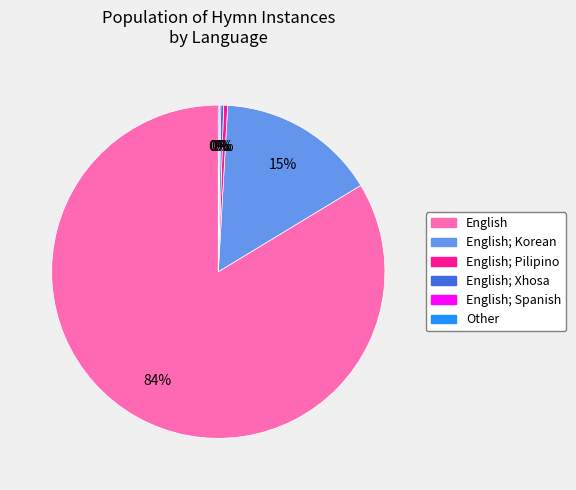

Does any single category account for the majority?

Yes